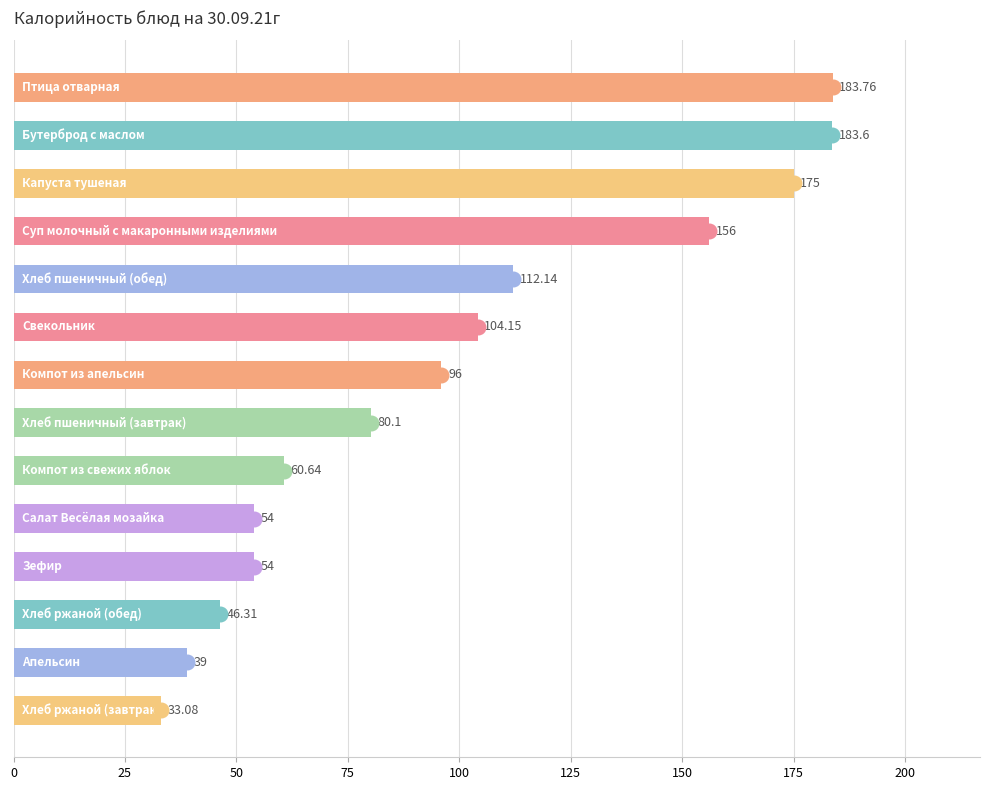

What is the minimum value shown in the chart?

33.1